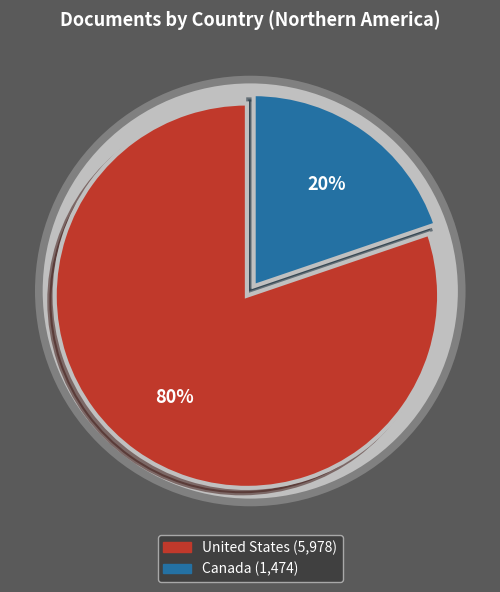

Is it true that United States is 80% of the pie?

True